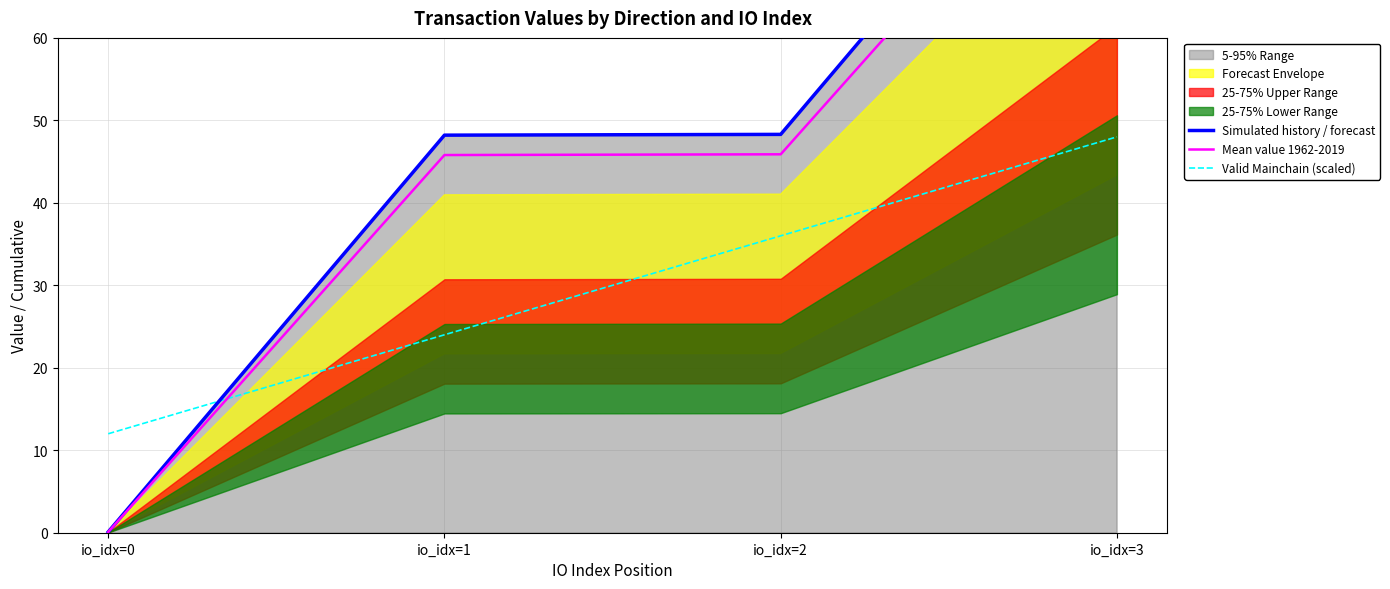

The Mean value 1962-2019 series shows 78.9 at io_idx=2. True or false?

False